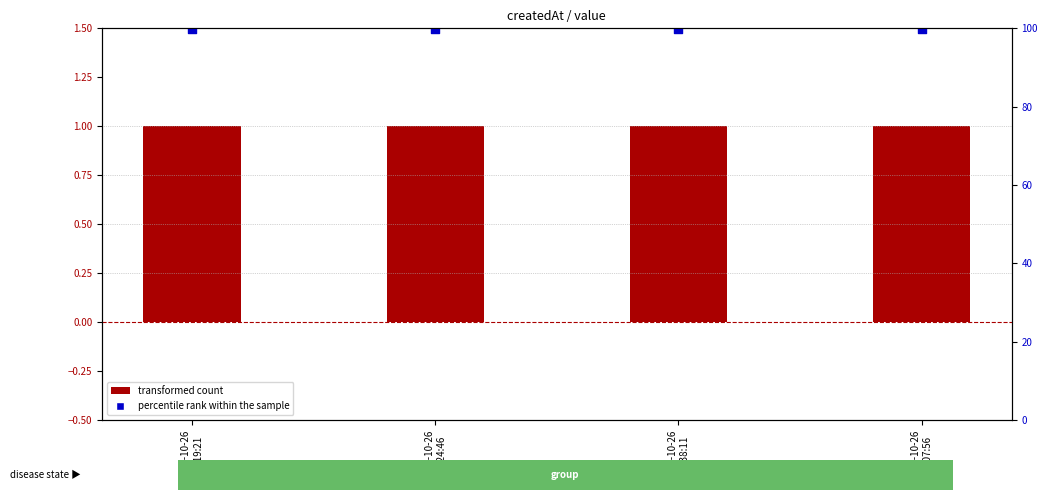

Which series reaches the maximum Y coordinate?

percentile rank within the sample